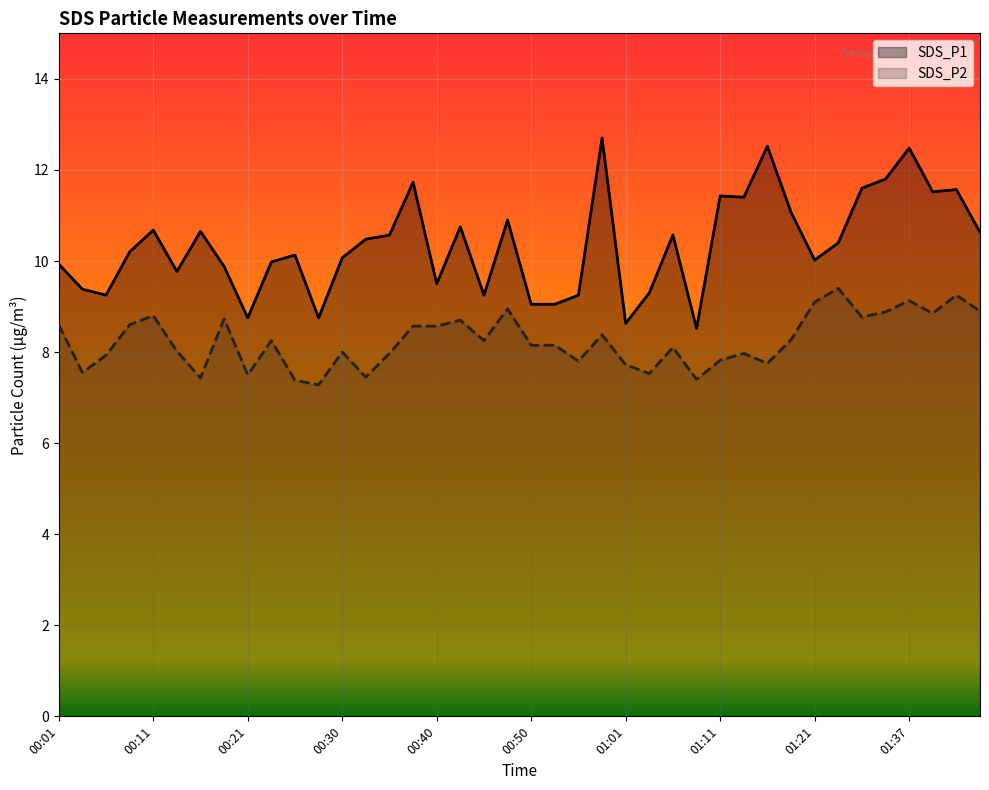

What is the value of the SDS_P1 point at the 7th from the left?

10.7